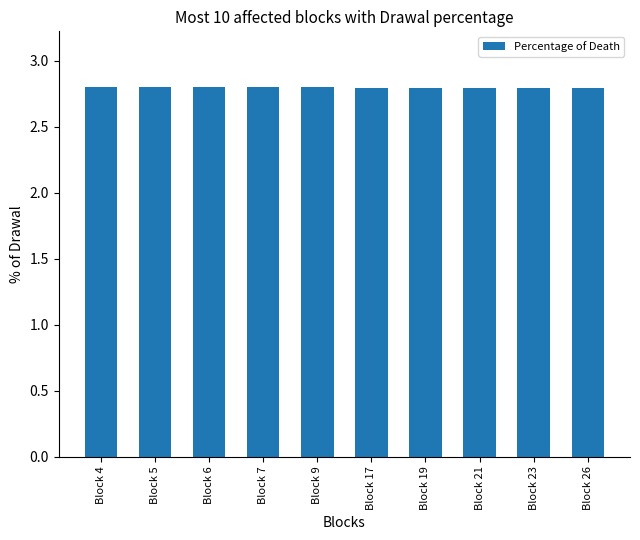

What is the minimum value shown in the chart?

2.8